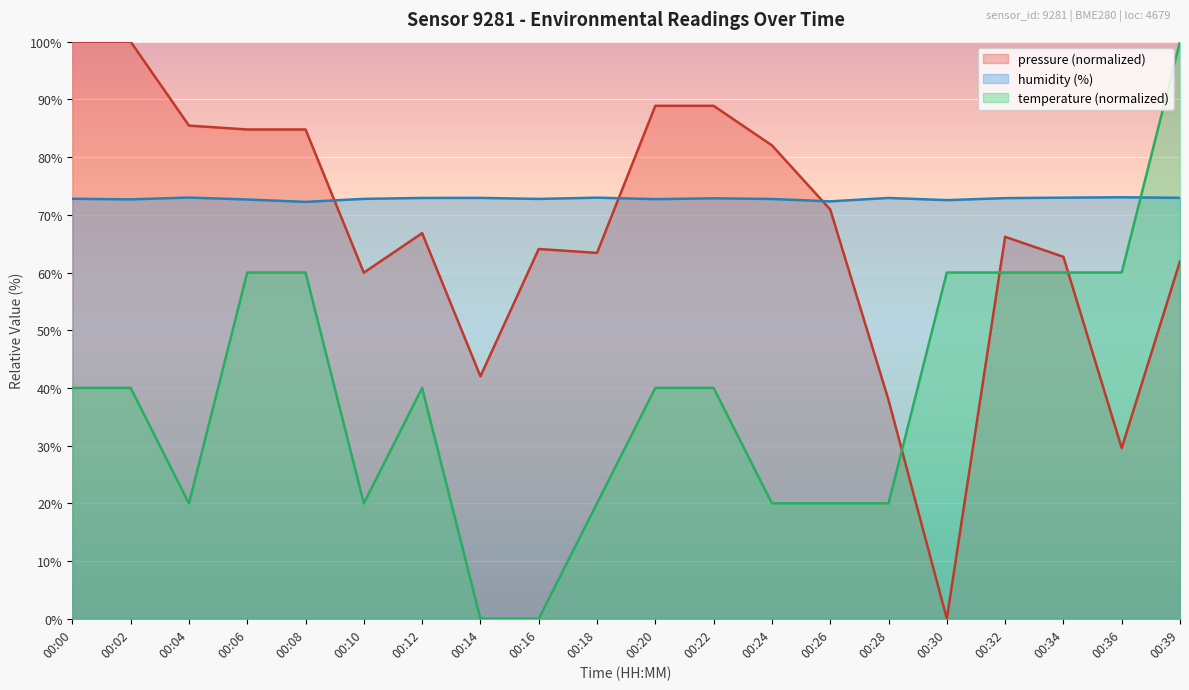

Where does the temperature series first go above 40?

00:00